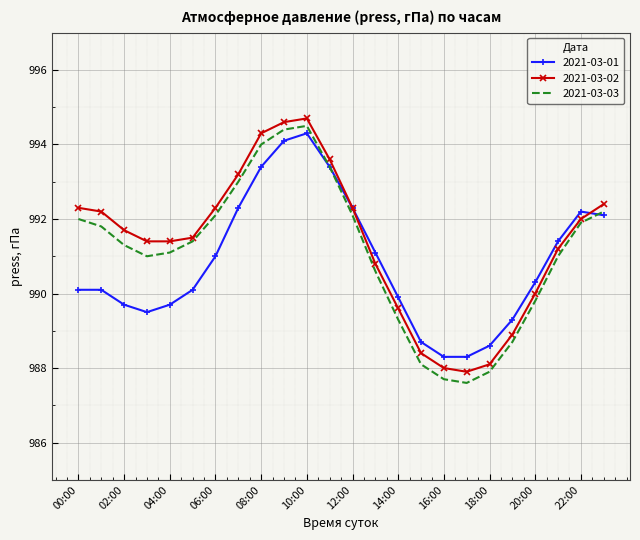

What is the maximum value for 2021-03-02?

994.7